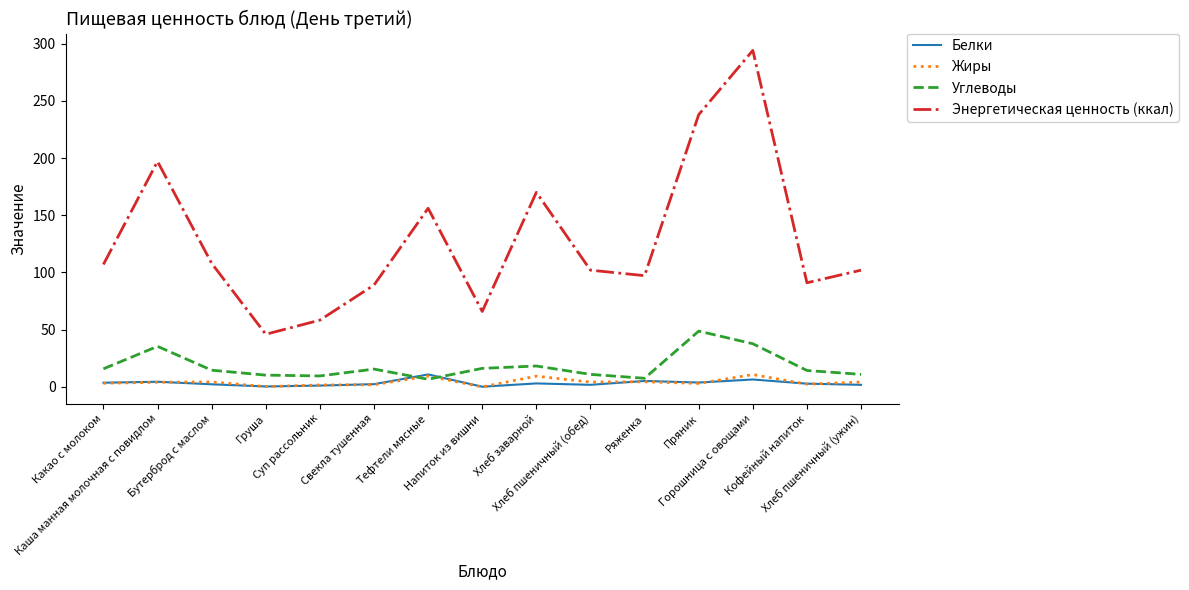

What position from the left is Тефтели мясные?

7